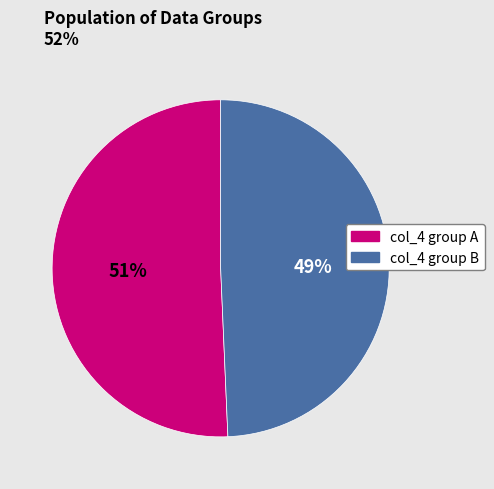

Does any single category account for the majority?

Yes